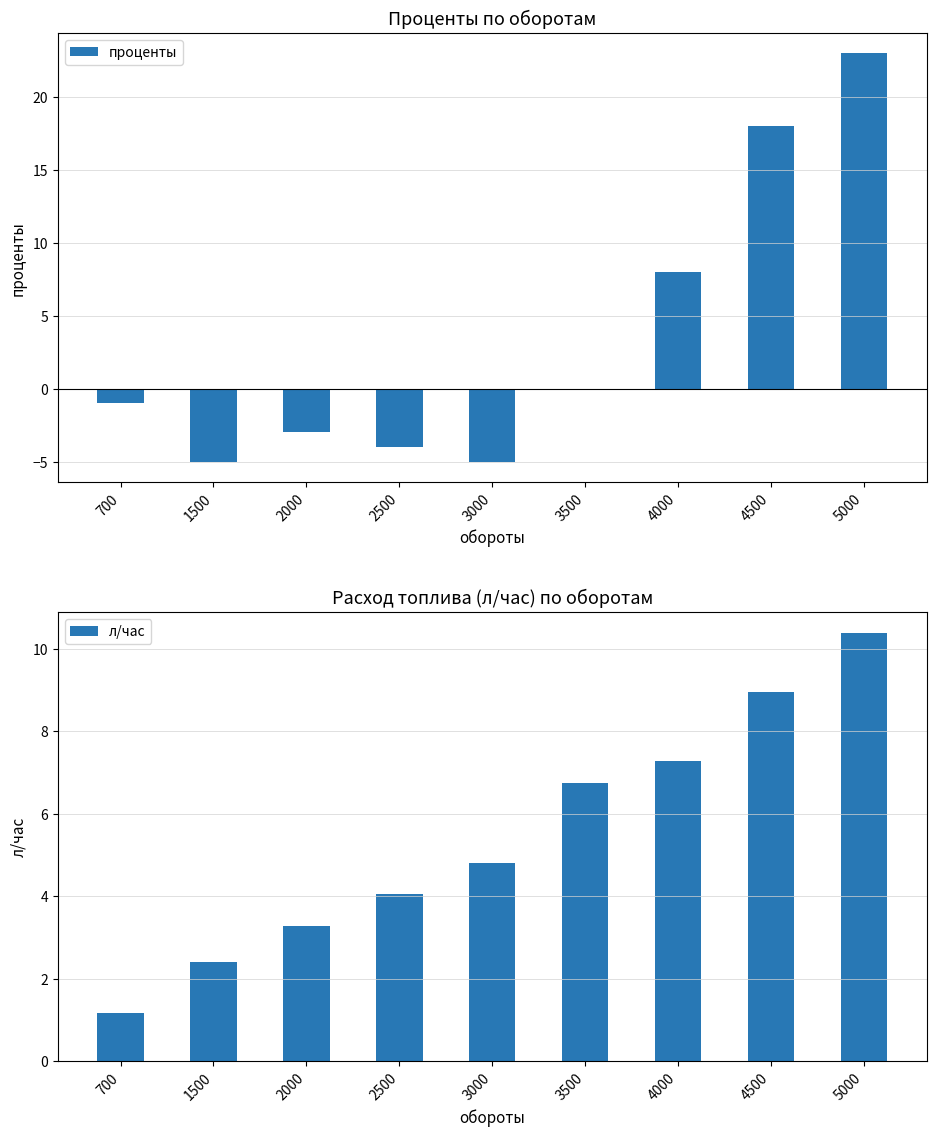

What is the total value across all series at 1500?

-2.6